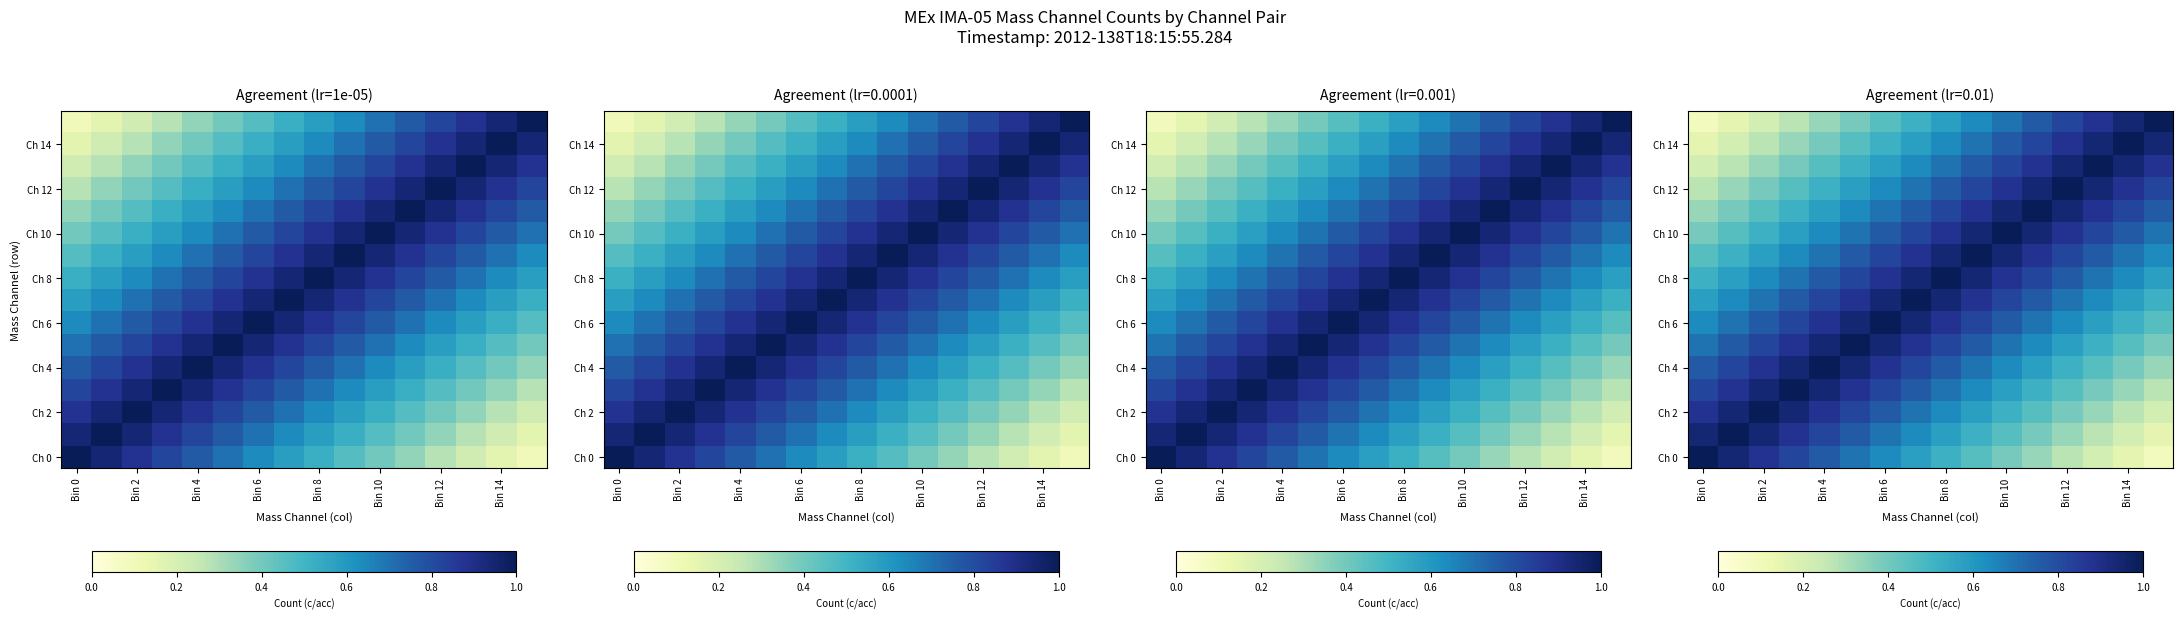

Is it true that Ch 8 equals 0.5 at Bin 0?

True